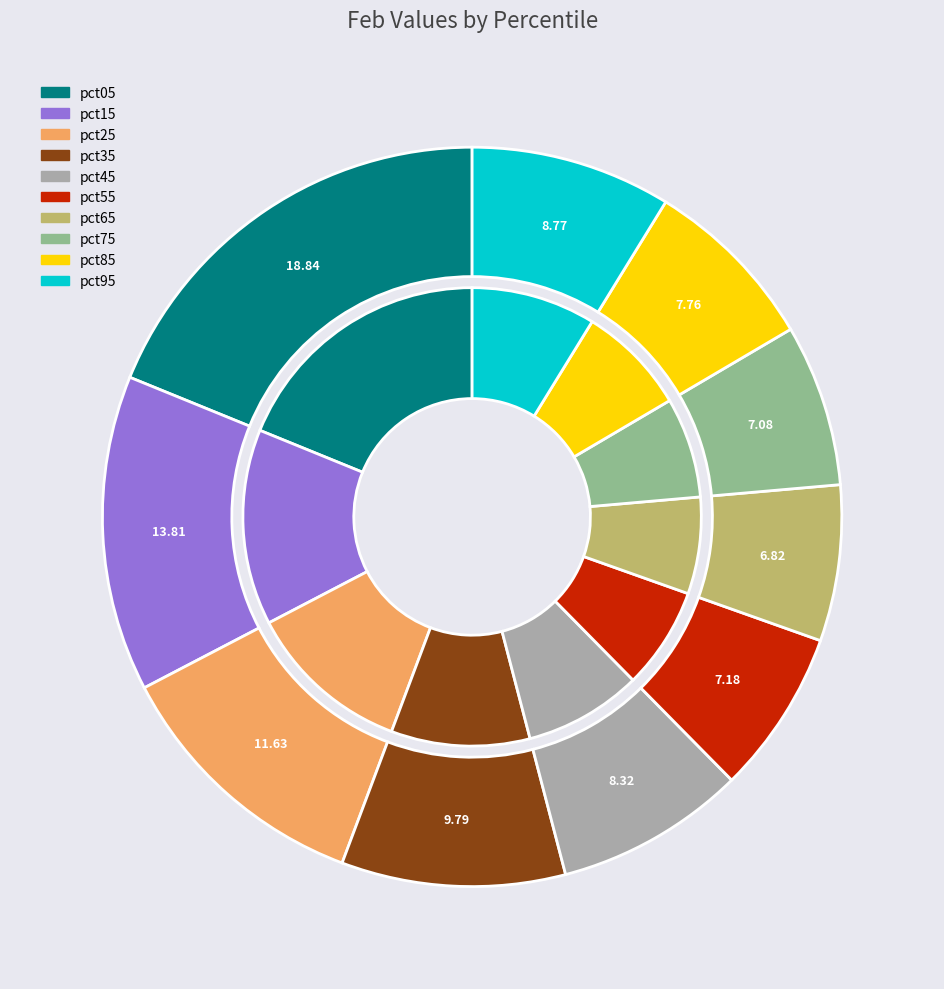

Count the number of slices in the pie.

10